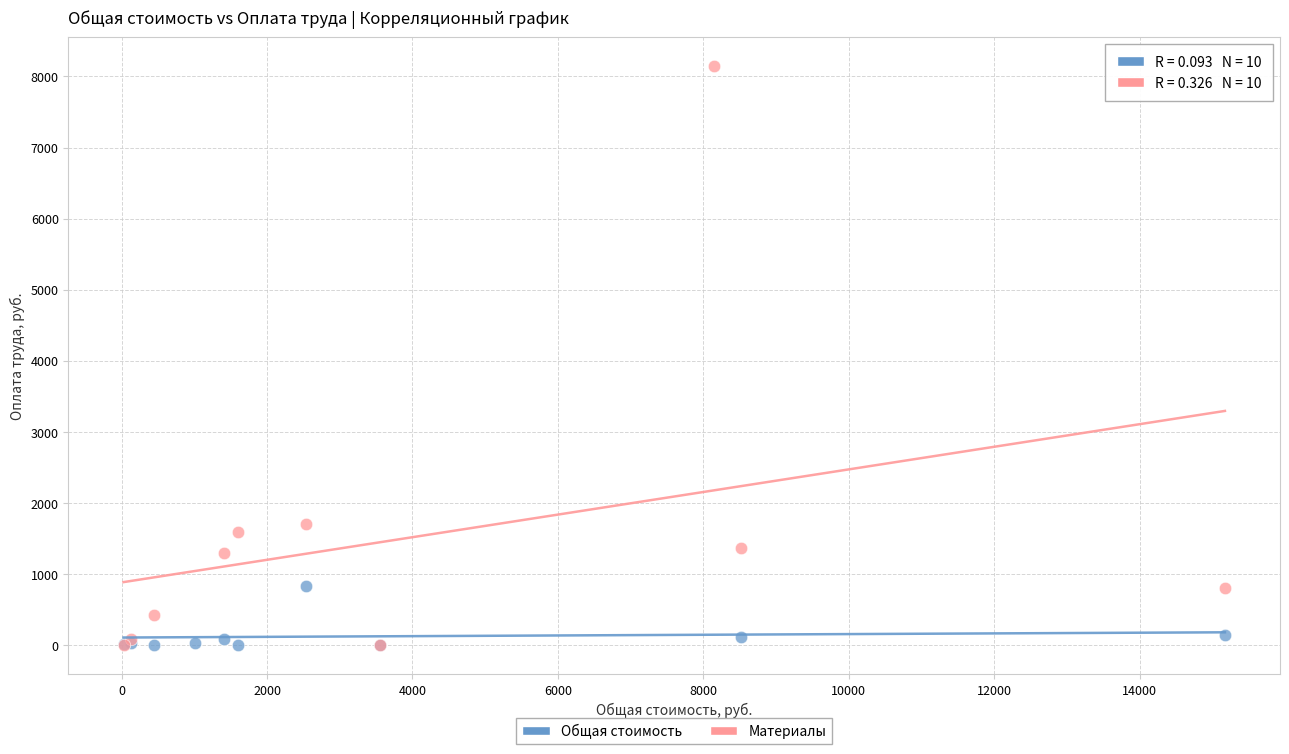

Which series reaches the maximum Y coordinate?

Материалы